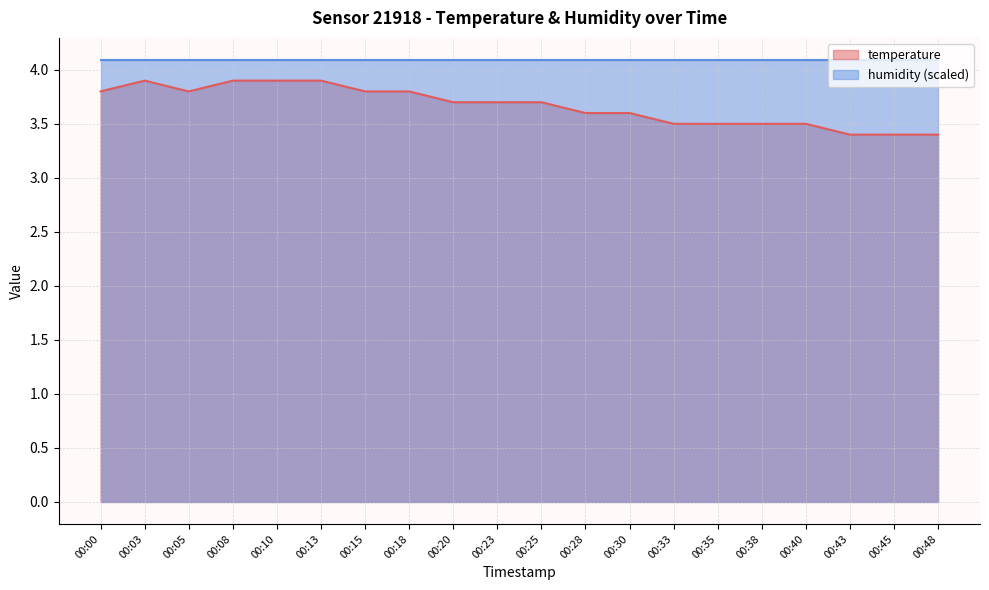

The chart shows a value of 3.9 at 00:03. True or false?

True